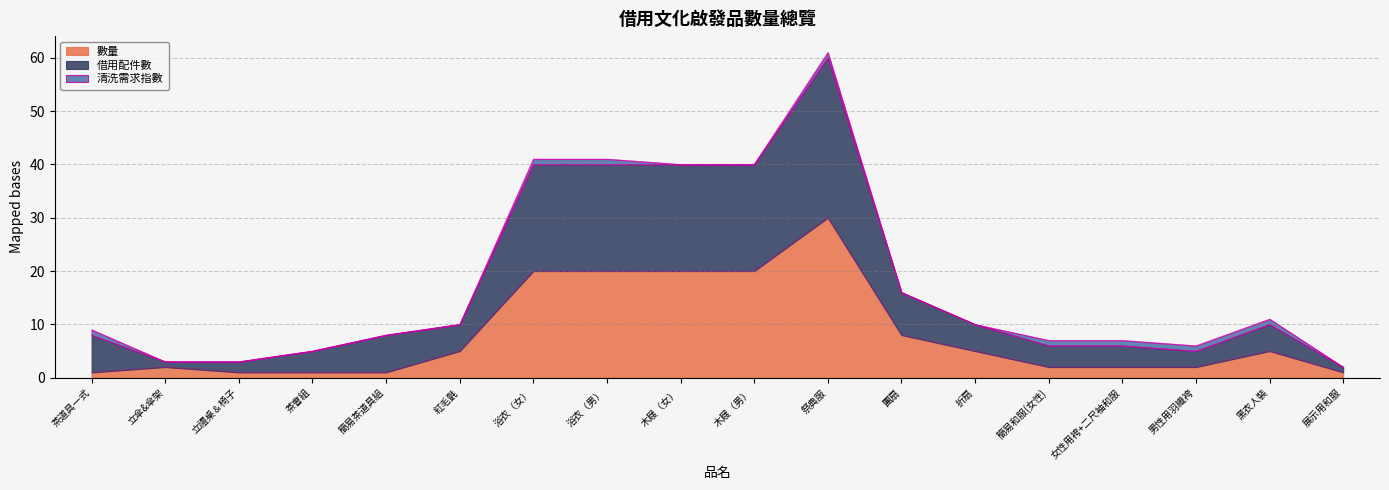

True or false: 數量 and 借用配件數 cross at least once.

False